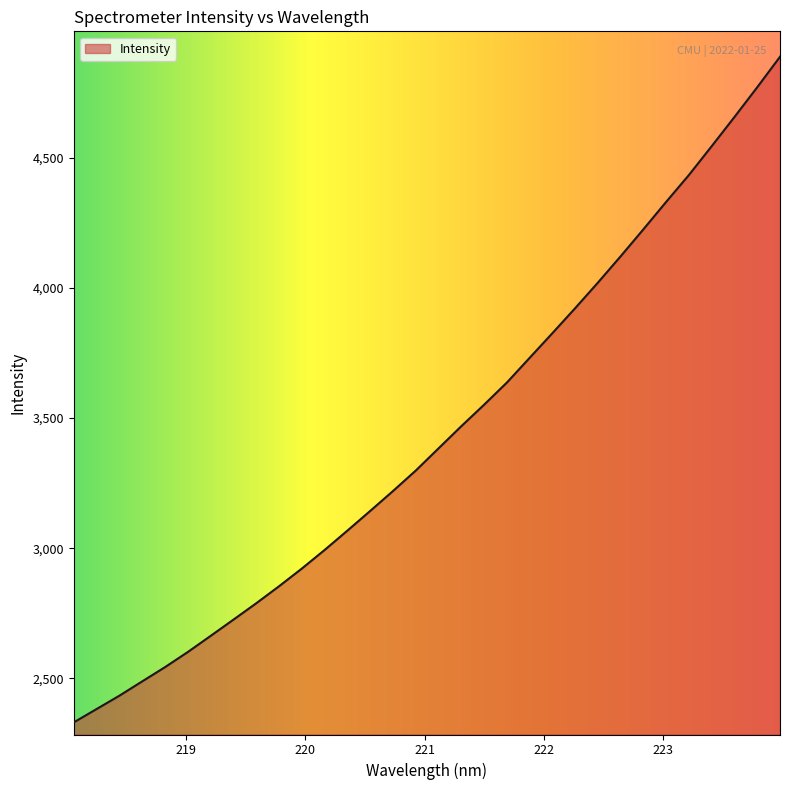

What is the difference between the maximum and minimum values?

2558.7